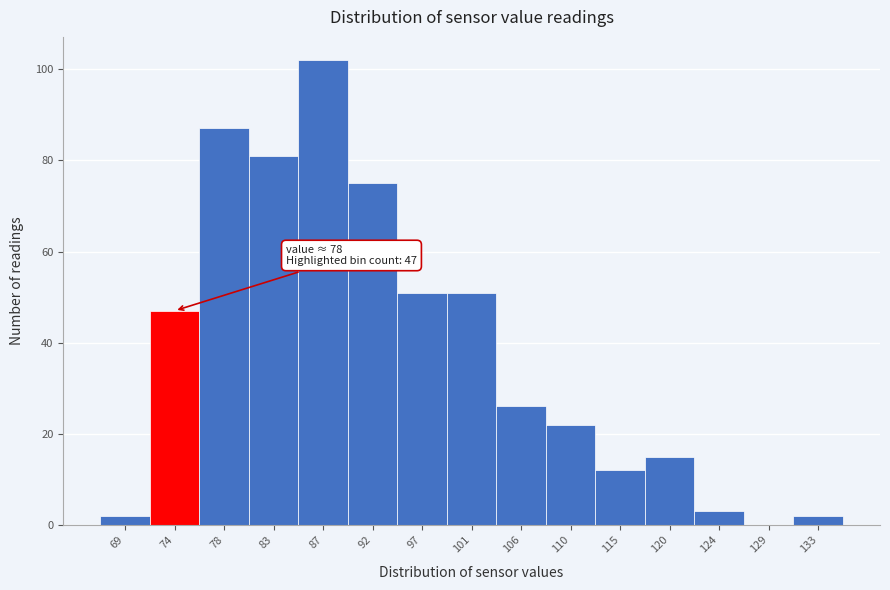

Reading left to right, what are all the values shown in this chart?

69=2	74=47	78=87	83=81	87=102	92=75	97=51	101=51	106=26	110=22	115=12	120=15	124=3	129=0	133=2